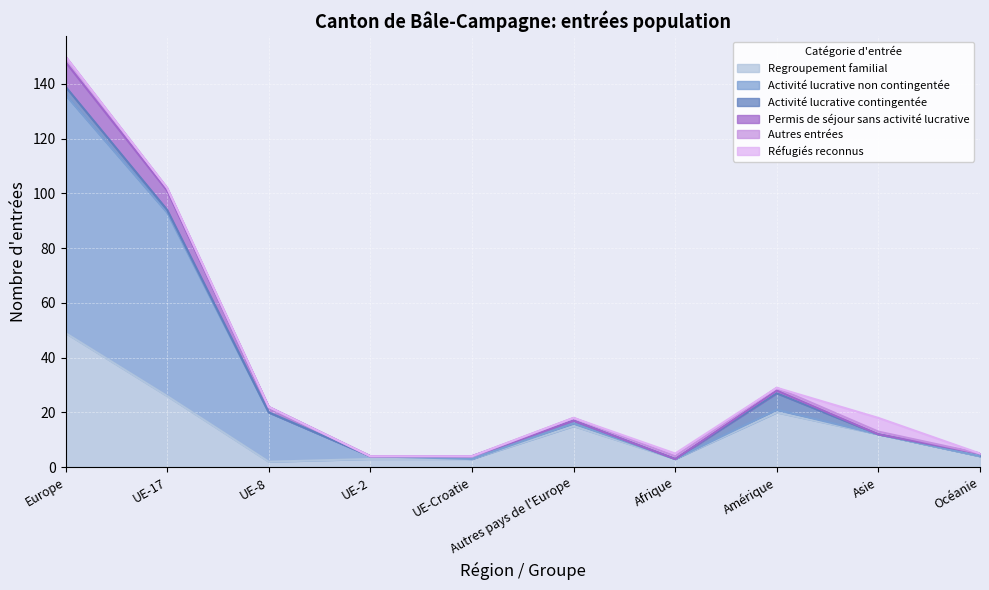

How many interior local valleys does the Regroupement familial series have?

2